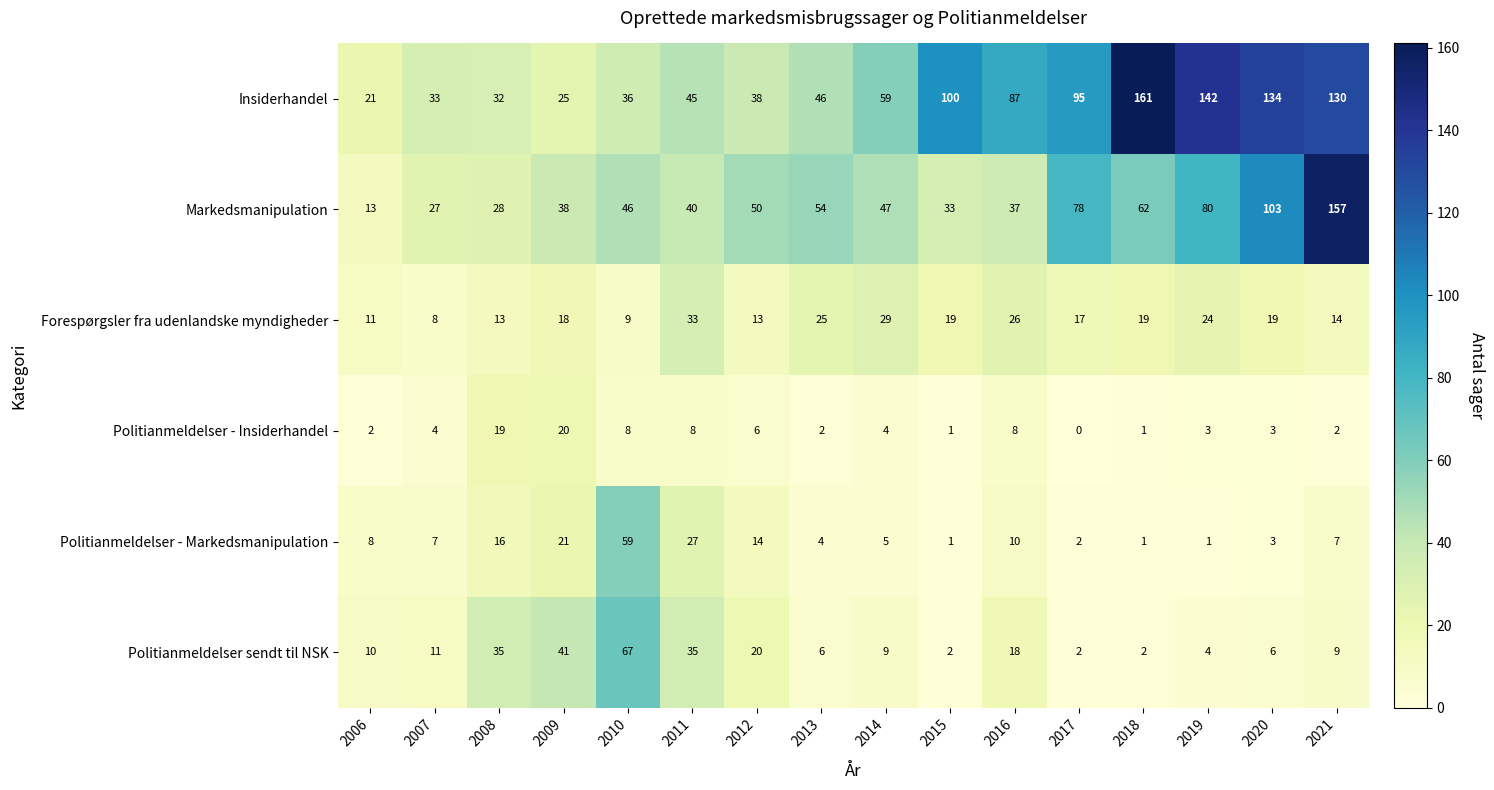

Which series has the largest range (max minus min)?

Markedsmanipulation